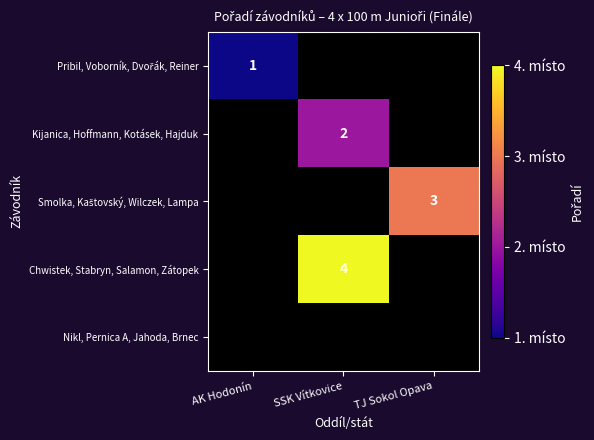

True or false: Kijanica, Hoffmann, Kotásek, Hajduk has a value of 3 at SSK Vítkovice.

False